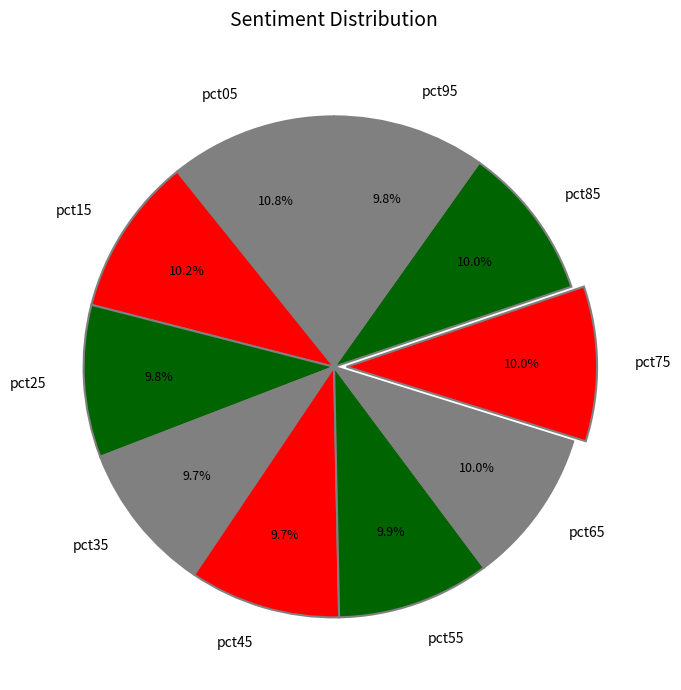

Is it true that pct15 is 10% of the pie?

True